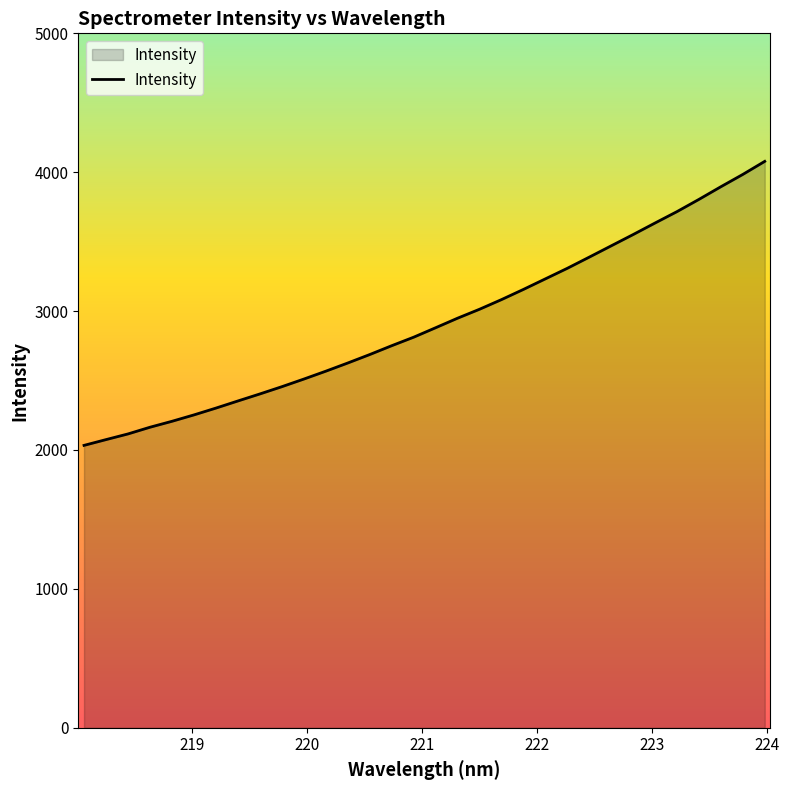

What is the minimum value shown in the chart?

2033.3